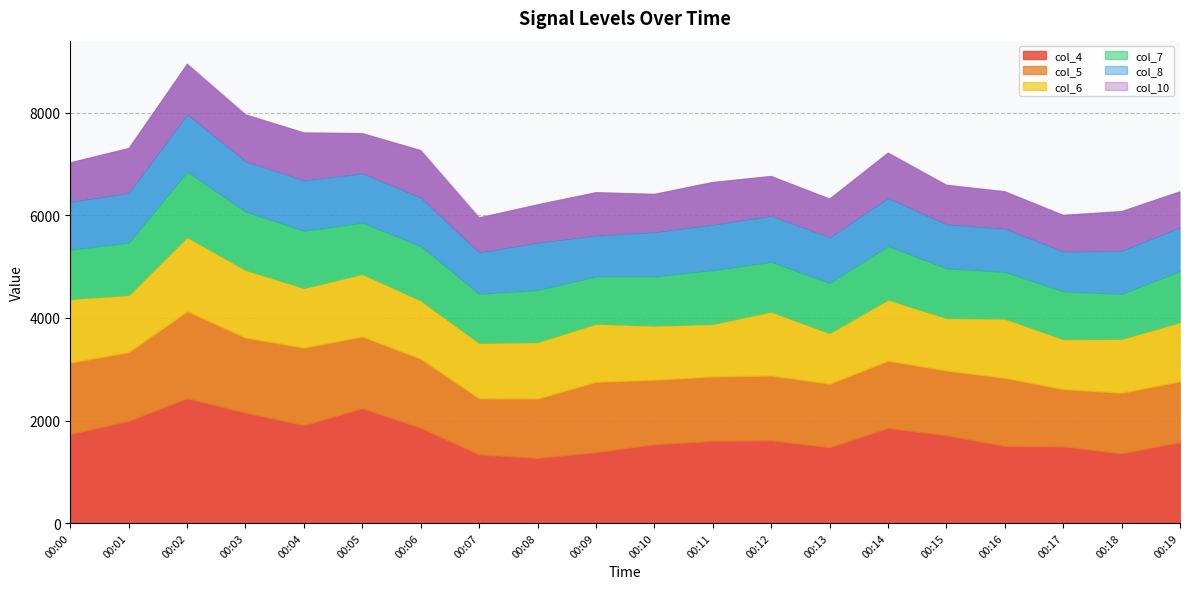

The col_10 series shows 459 at 00:05. True or false?

False